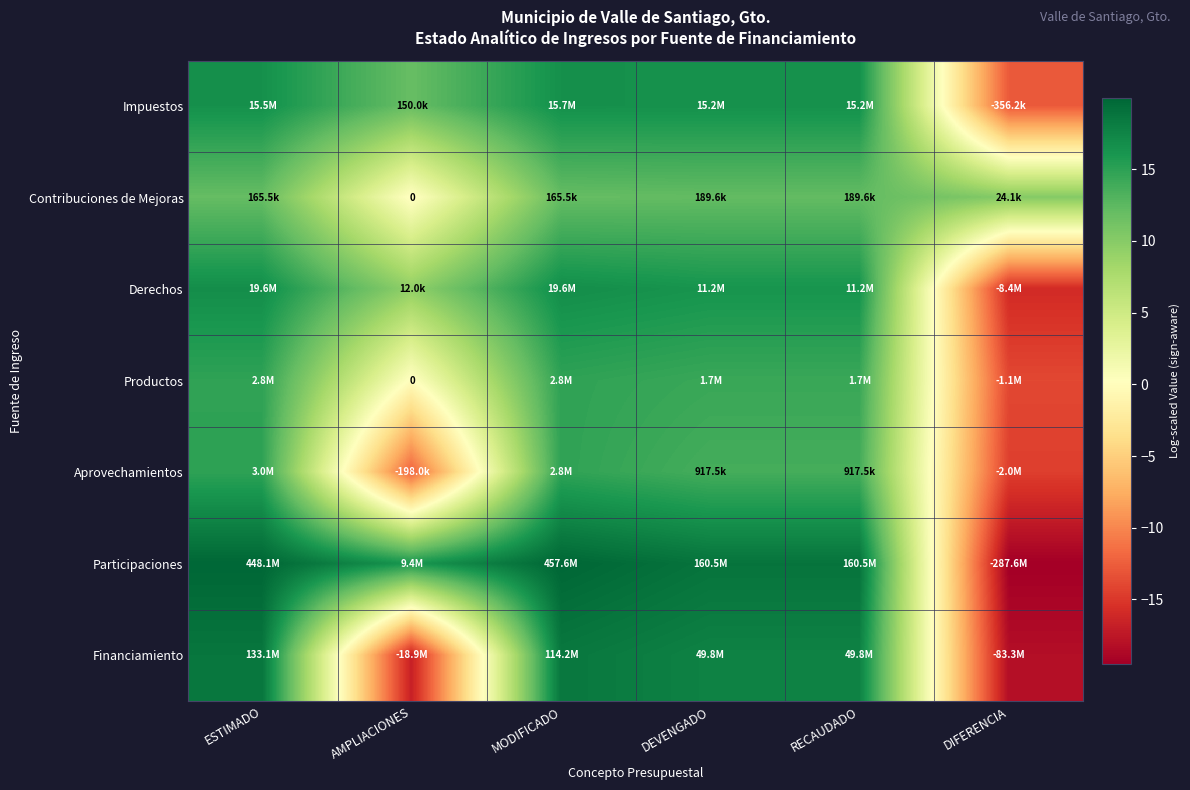

What is the maximum value for Financiamiento?

18.7